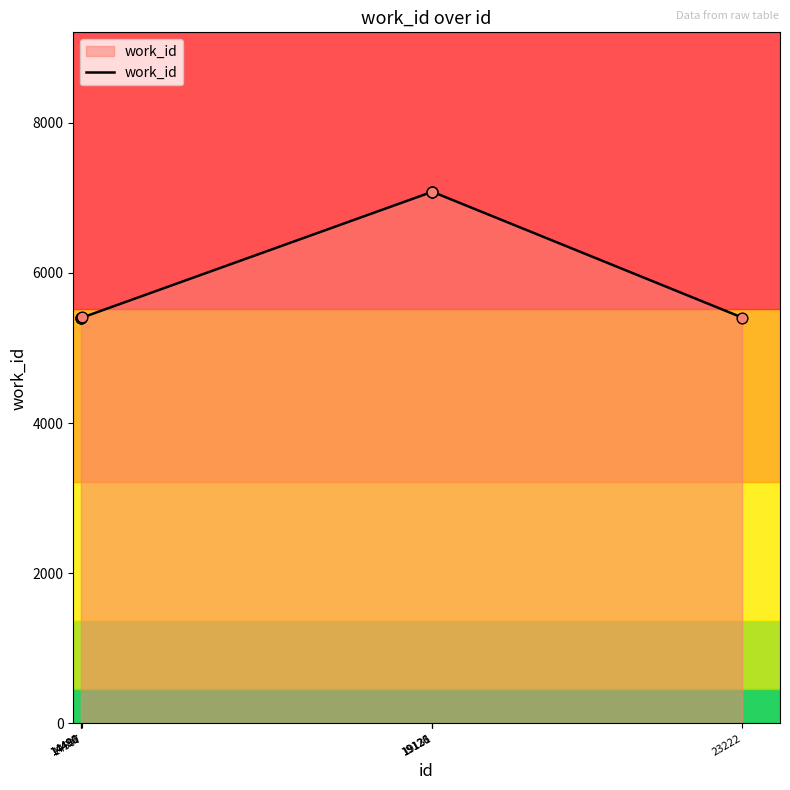

What is the change in value from 14490 to 19128?

+1683